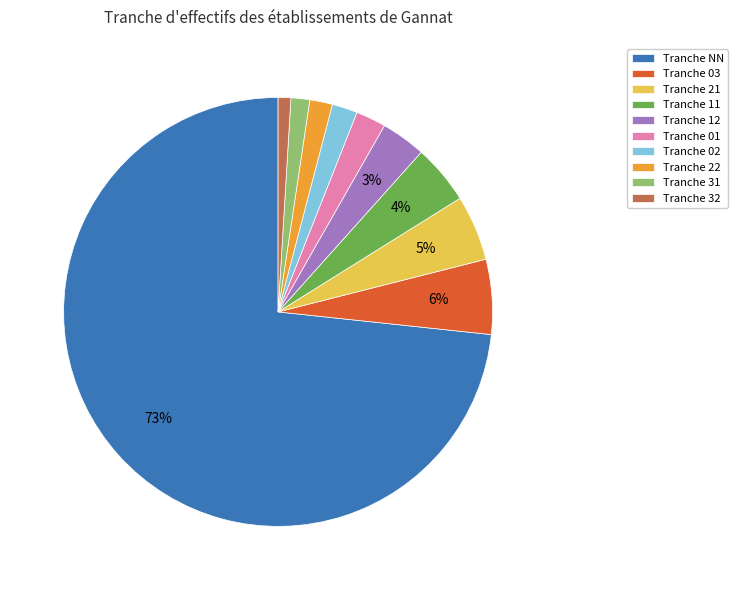

Combined, do Tranche 22 and Tranche 03 account for over 50%?

No